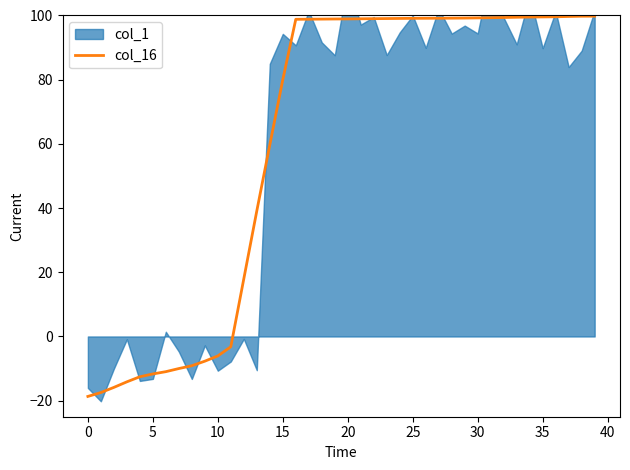

Is it true that the value at 24 is 134.8?

False